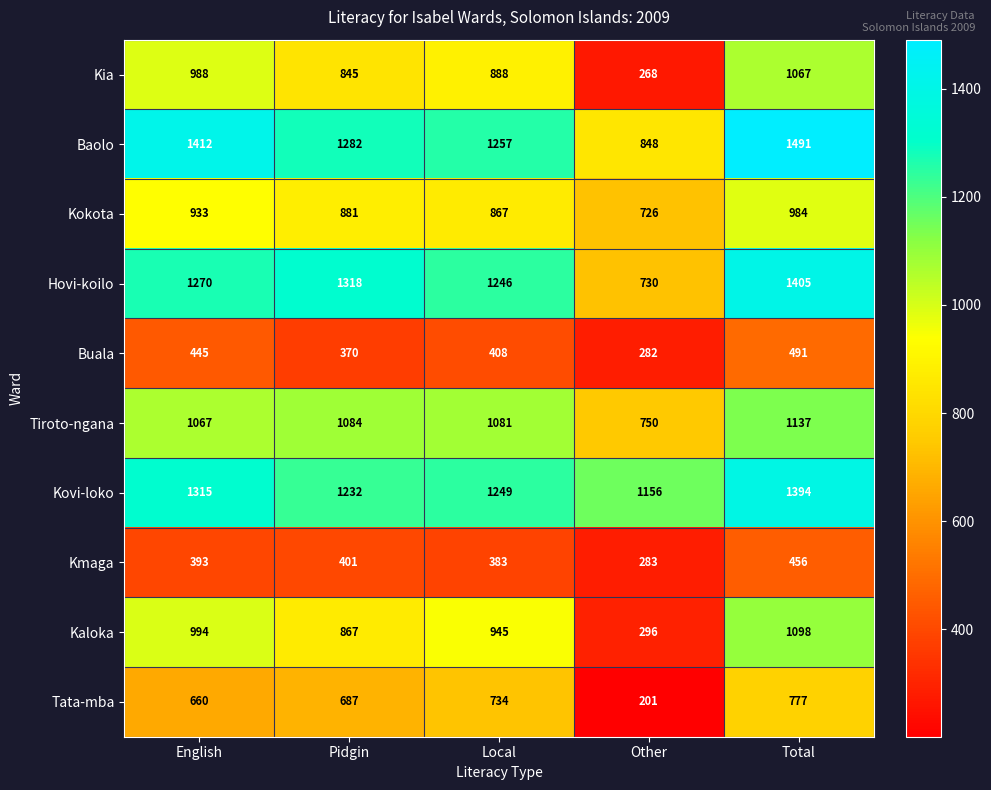

Which series has the widest spread of values?

Kaloka